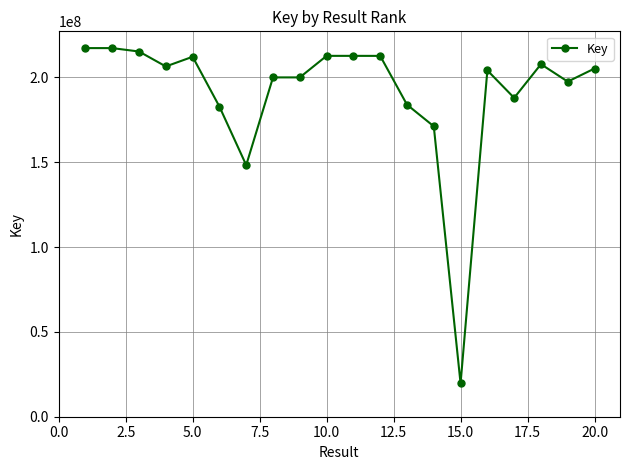

True or false: the data has more than 0 interior local peaks.

True